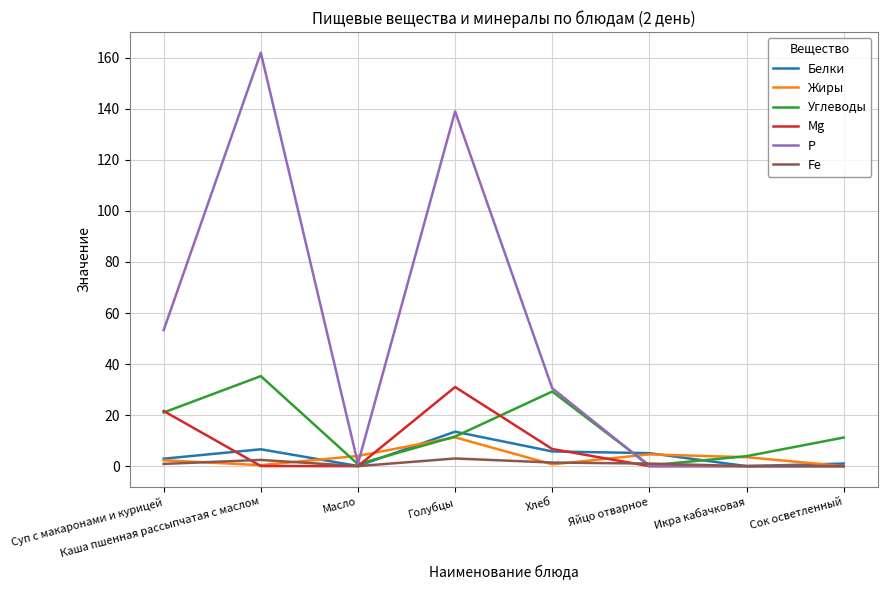

Is this an area chart (filled region under the line)?

No